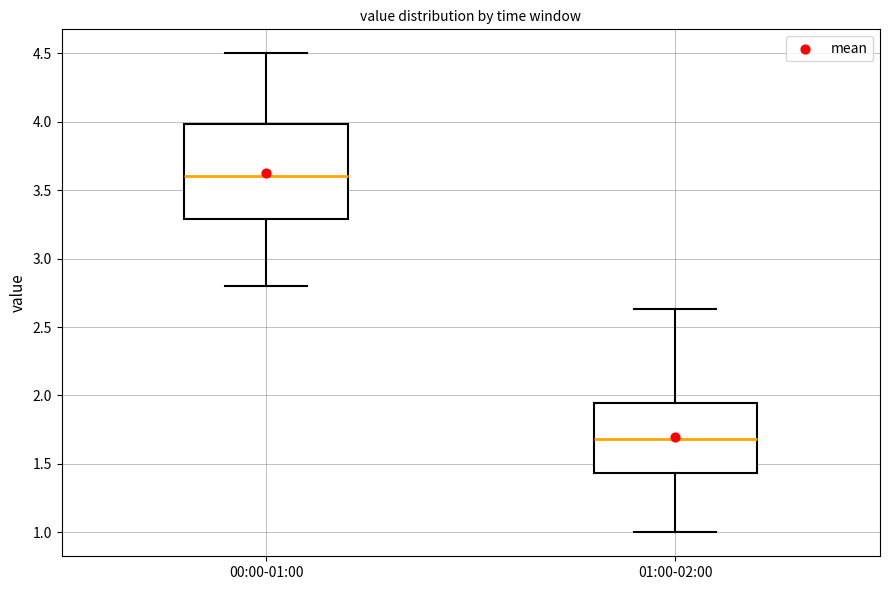

Reading left to right, transcribe this box plot: for each box, give where its median line is, the range the box spans, and where its two whiskers end, as read against the y-axis. The values are not printed on the chart, so give them approximately, as read against the axis.

00:00-01:00: median 3.60, box 3.30 to 4.00, whiskers 2.80 to 4.50
01:00-02:00: median 1.70, box 1.45 to 1.95, whiskers 1.00 to 2.65